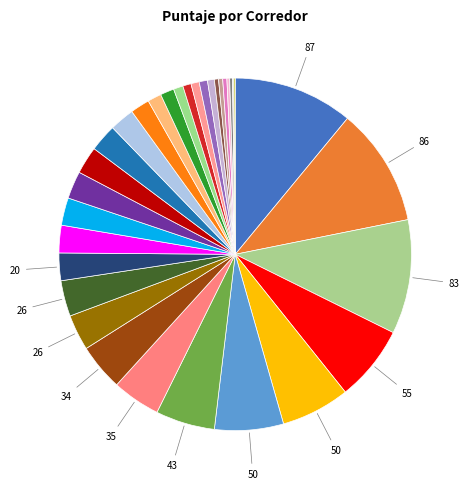

Which category has the biggest portion of the pie?

Jose Tomas Valli